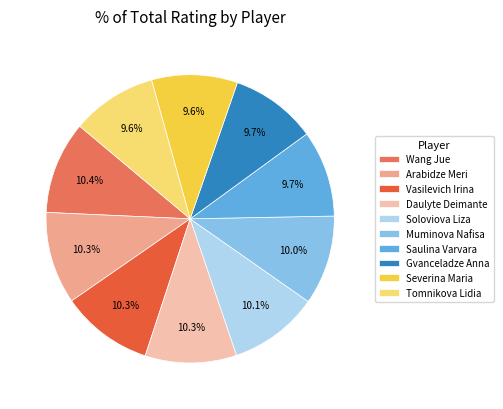

Rank the categories by value from lowest to highest.

Tomnikova Lidia, Severina Maria, Gvanceladze Anna, Saulina Varvara, Muminova Nafisa, Soloviova Liza, Daulyte Deimante, Vasilevich Irina, Arabidze Meri, Wang Jue